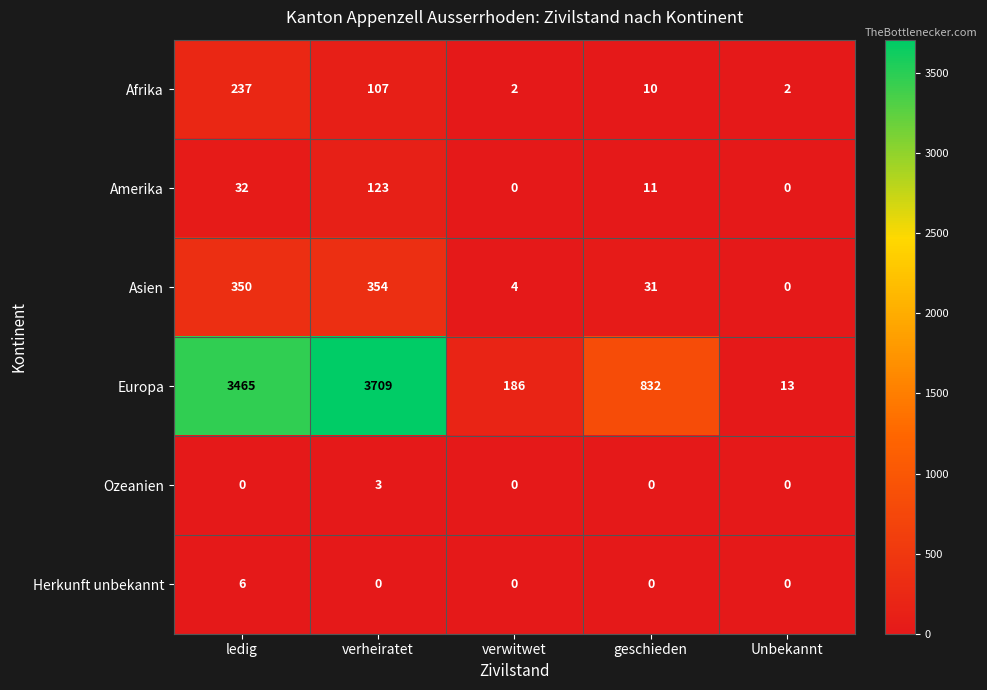

Is it true that Amerika equals 123 at verheiratet?

True